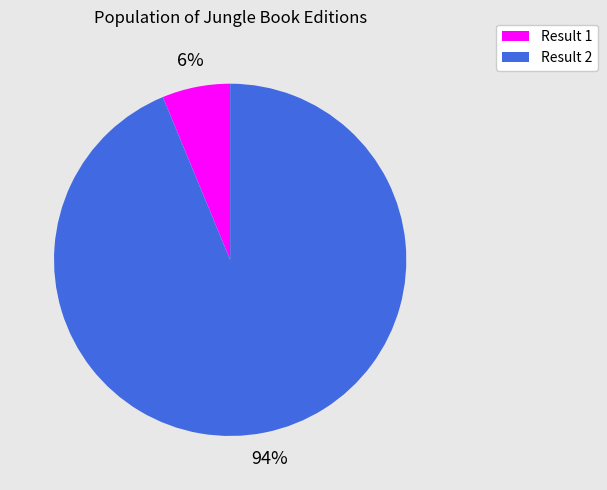

Between Result 2 and Result 1, which is larger?

Result 2